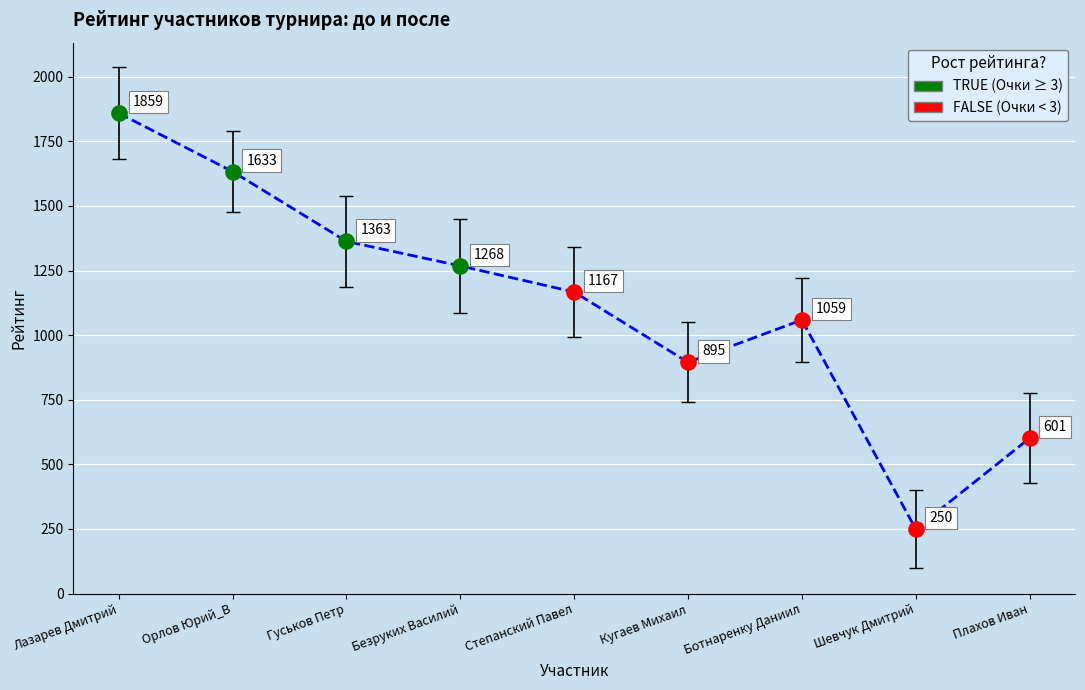

At which label does the data first exceed 1167?

Лазарев Дмитрий